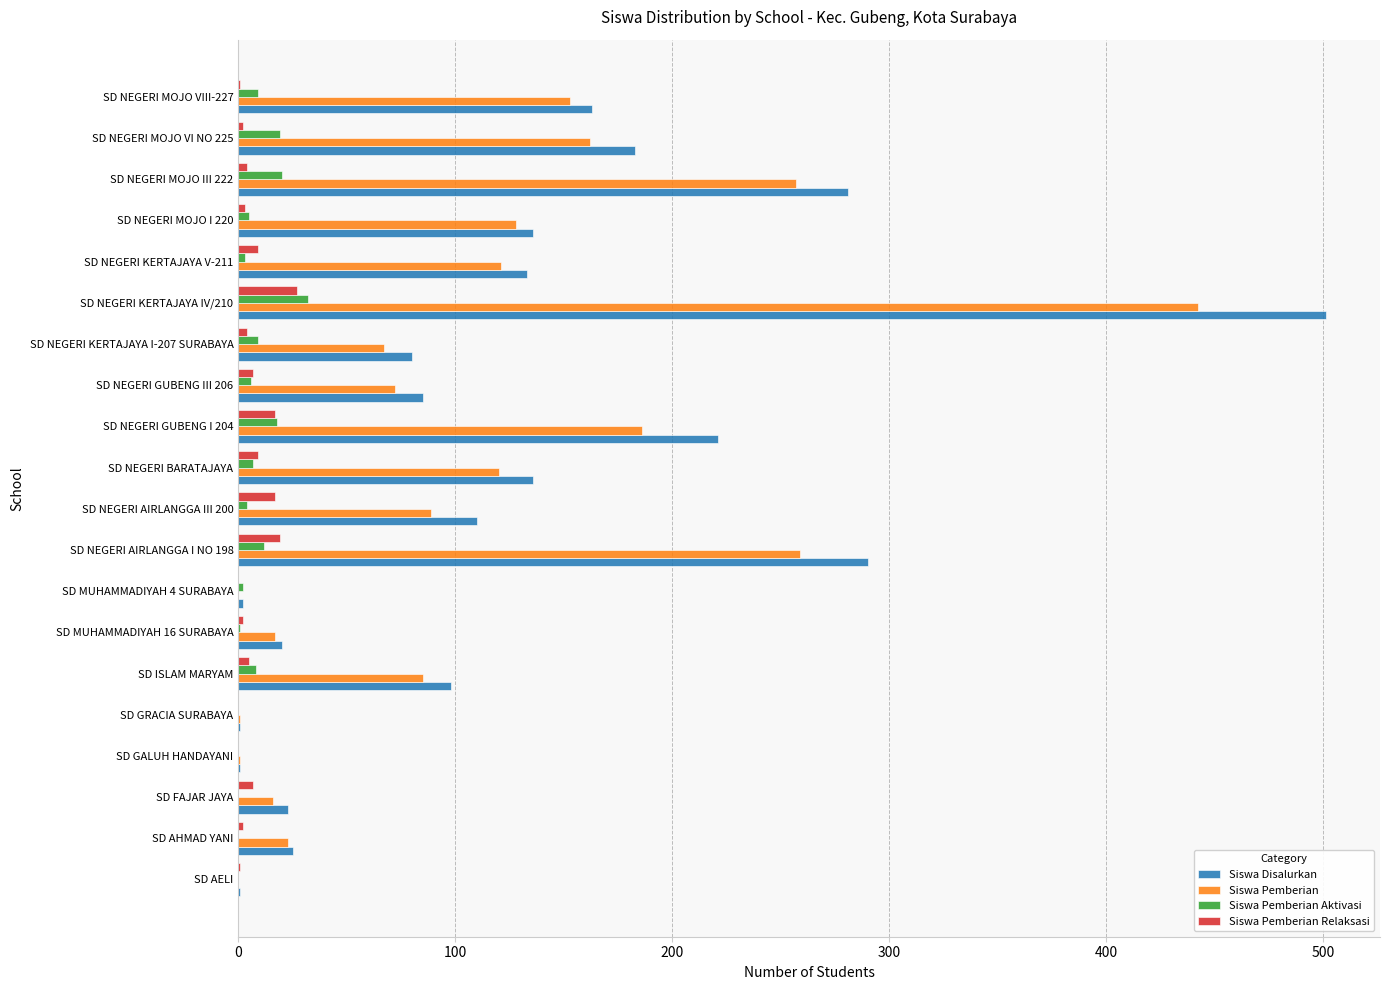

Which series changed the most between SD GALUH HANDAYANI and SD NEGERI MOJO I 220?

Siswa Disalurkan